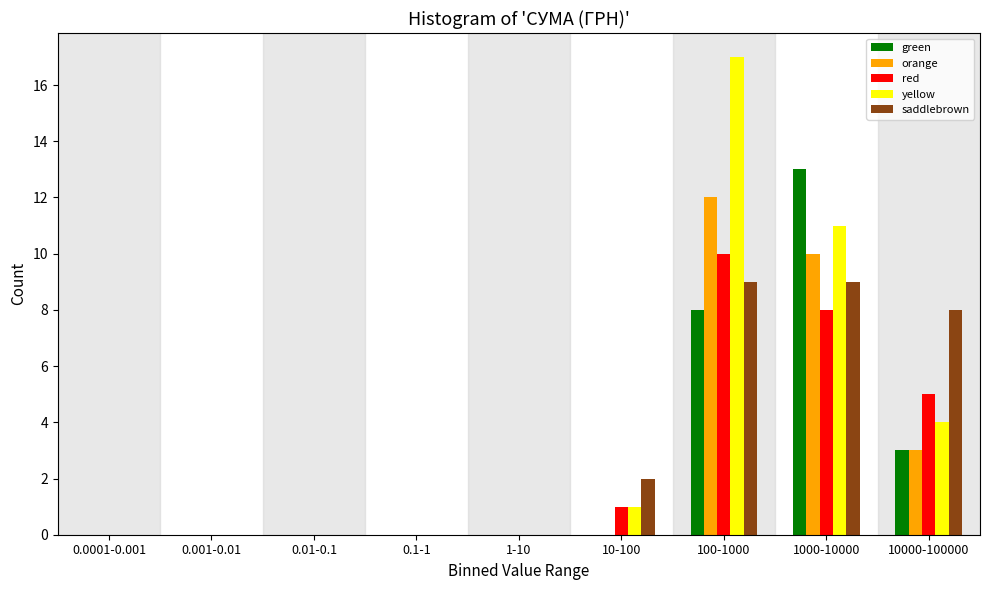

The yellow series shows 11 at 1000-10000. True or false?

True